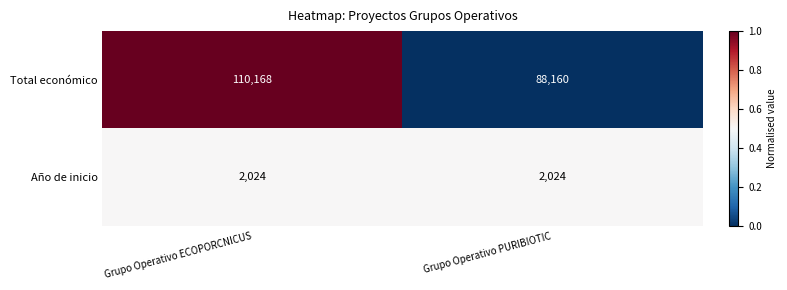

What is the sum of the Total económico values at Grupo Operativo ECOPORCNICUS and Grupo Operativo PURIBIOTIC?

198328